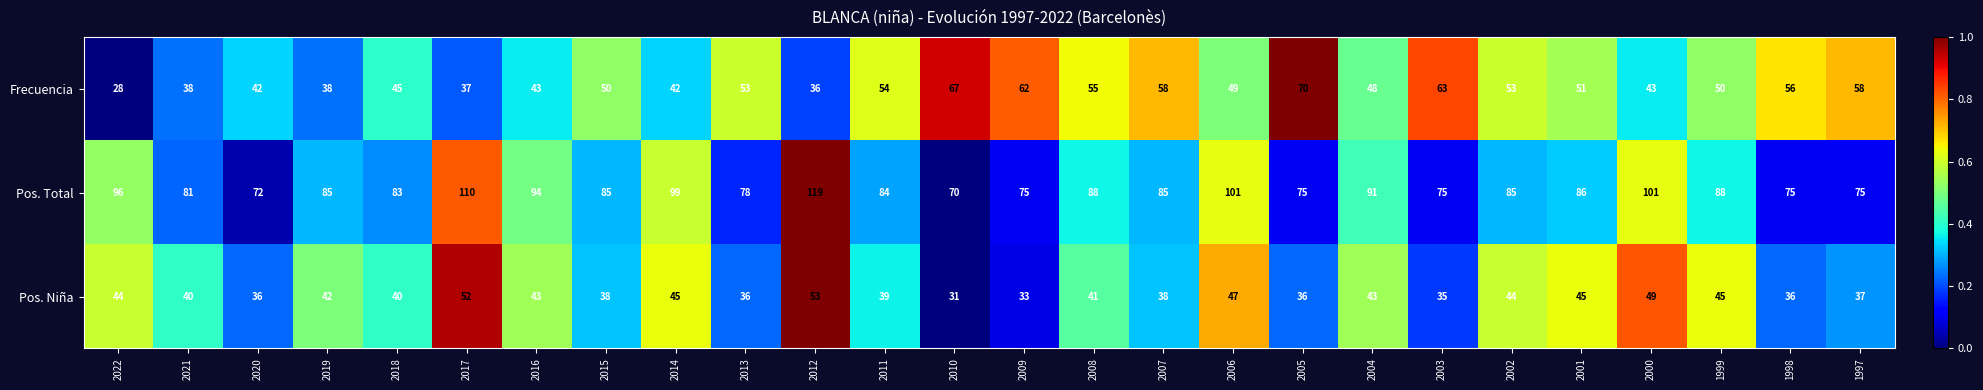

True or false: Frecuencia has a value of 51 at 2001.

True